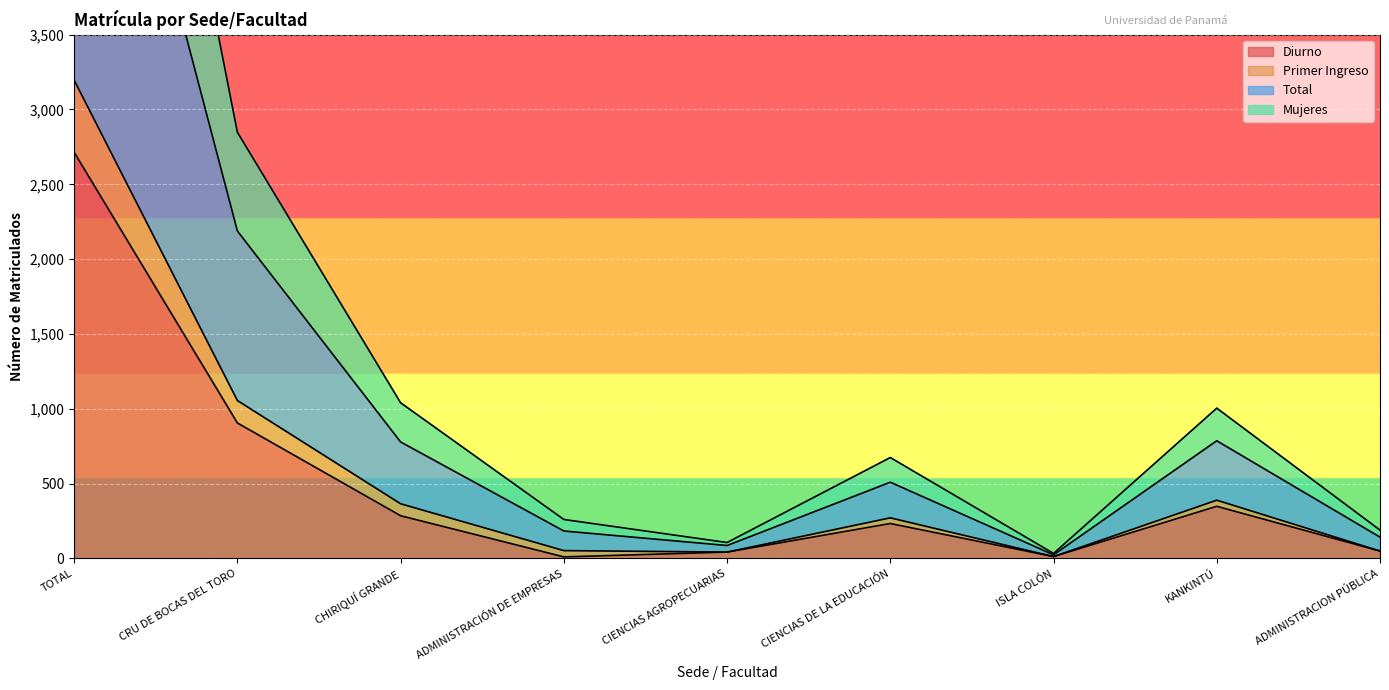

Which has a higher value, KANKINTÚ or ADMINISTRACION PÚBLICA?

KANKINTÚ